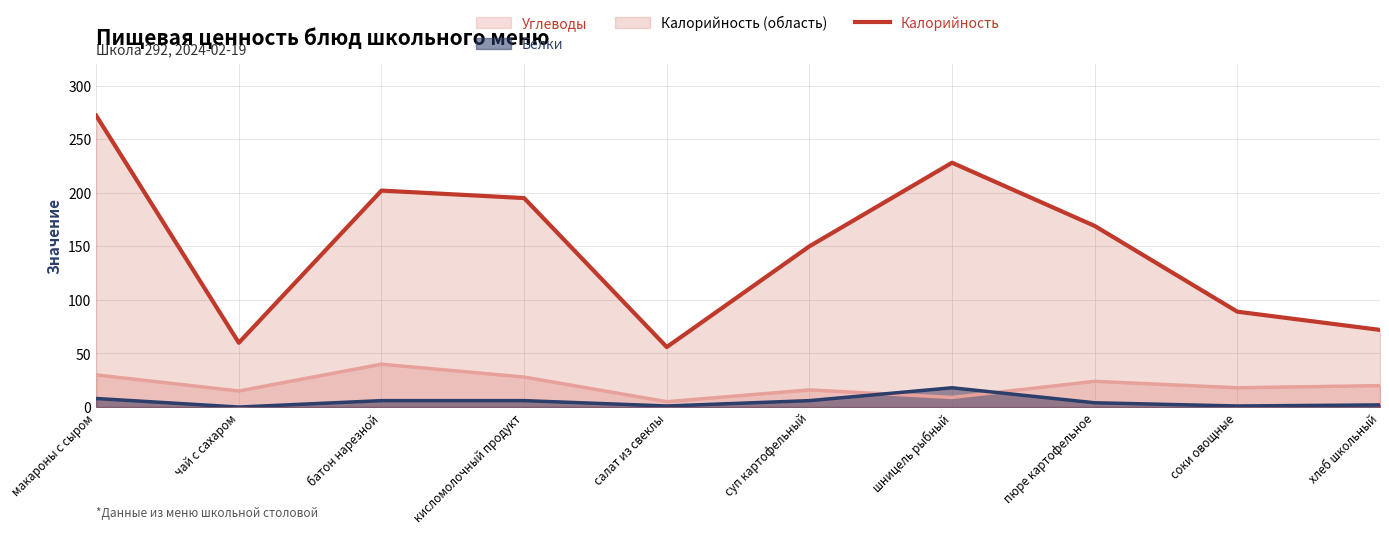

What is the sum of all values?

1493